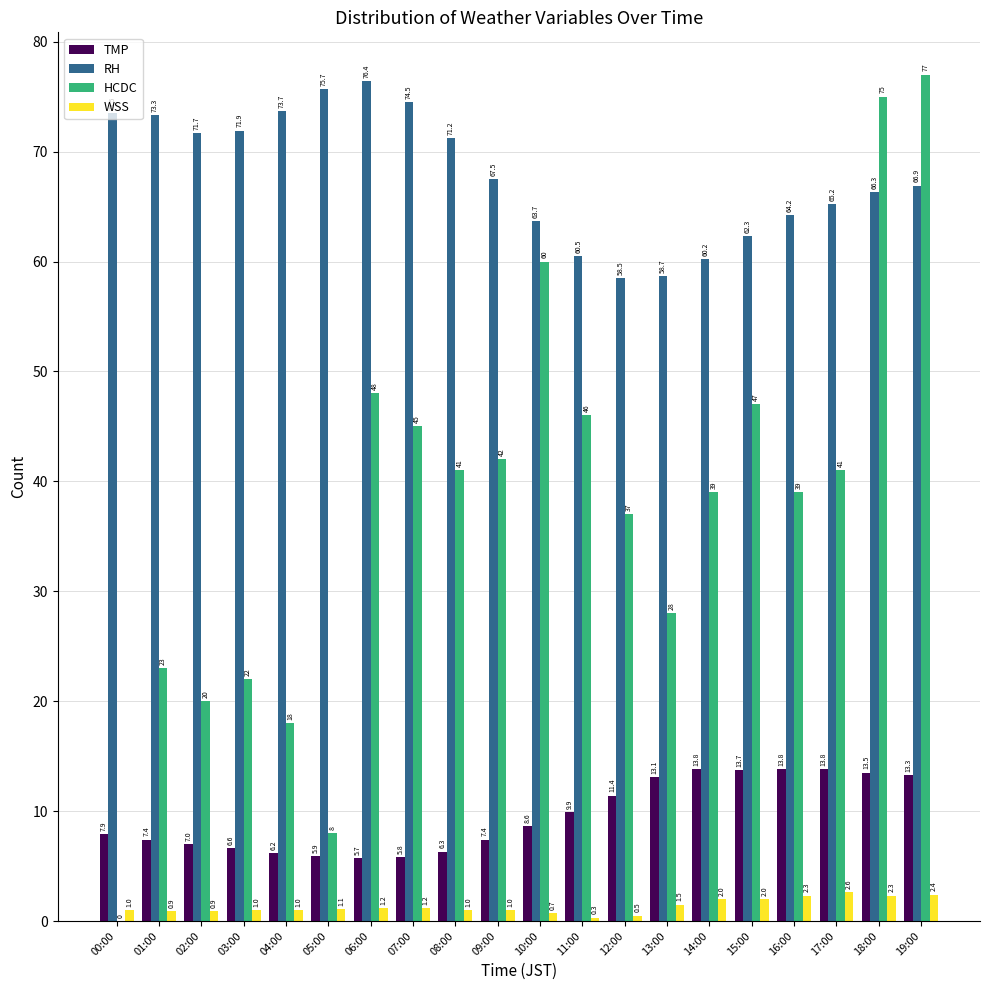

Which series changed the most between 01:00 and 19:00?

HCDC